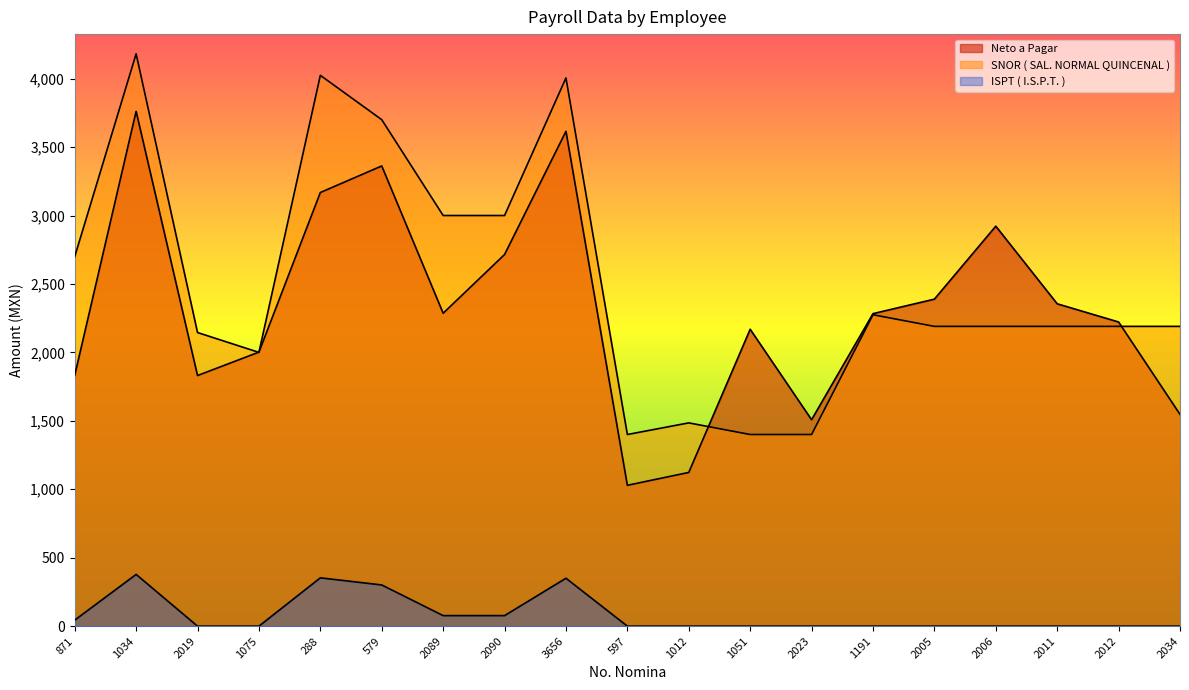

Reading left to right, list all the values displayed in this chart.

Neto a Pagar: 1832	3761	1831	2002	3168	3362	2286	2715	3615	1029	1123	2169	1508	2283	2389	2922	2355	2222	1547
SNOR ( SAL. NORMAL QUINCENAL ): 2700	4181	2145	2000	4024	3700	3000	3000	4005	1400	1485	1400	1400	2275	2190	2190	2190	2190	2190
ISPT ( I.S.P.T. ): 44	378	0	0	353	301	77	77	350	0	0	0	0	0	0	0	0	0	0